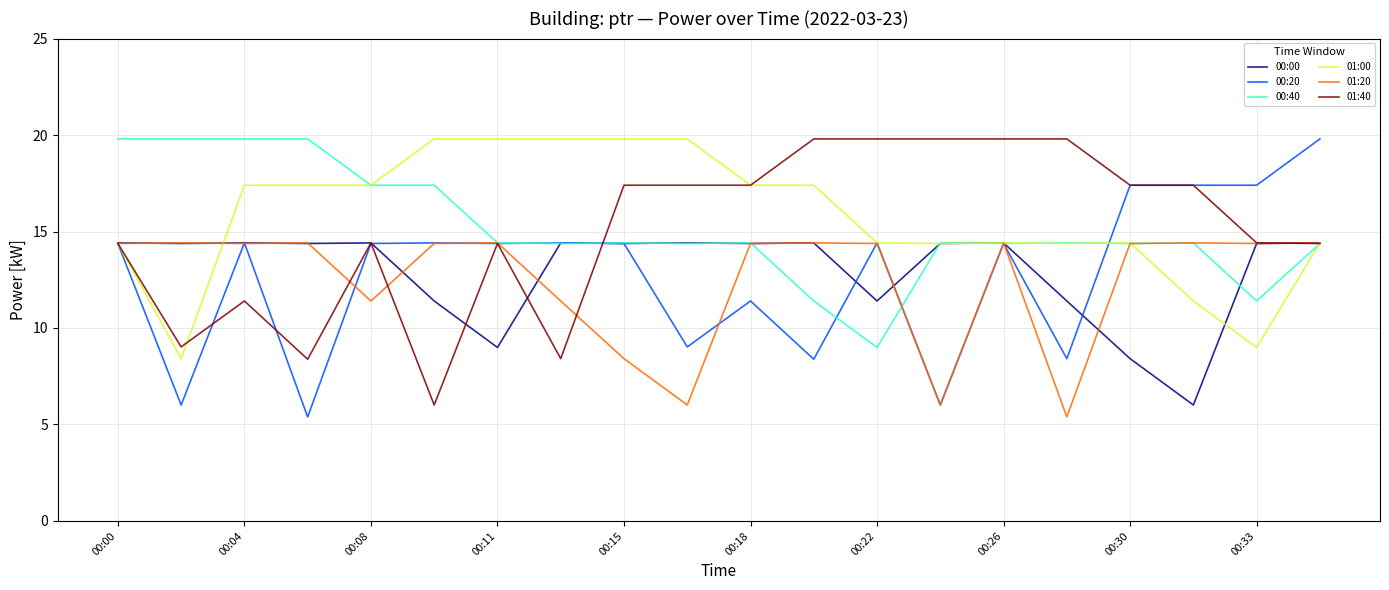

What is the minimum value shown in the chart?

5.4